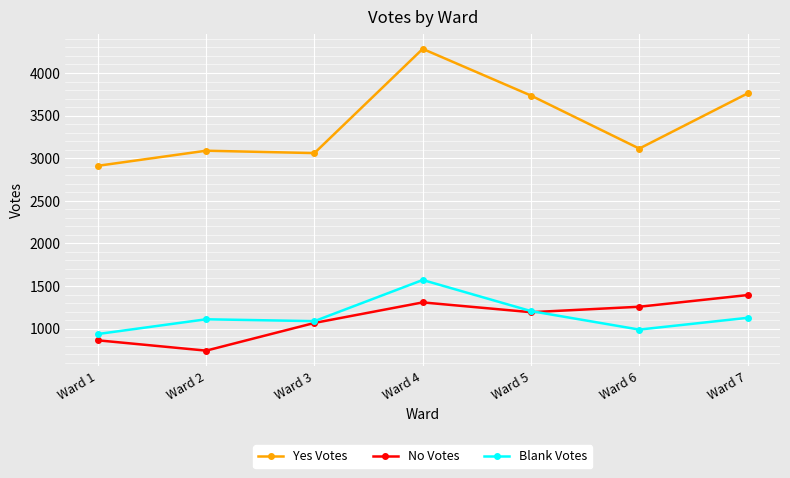

Which series has the largest range (max minus min)?

Yes Votes